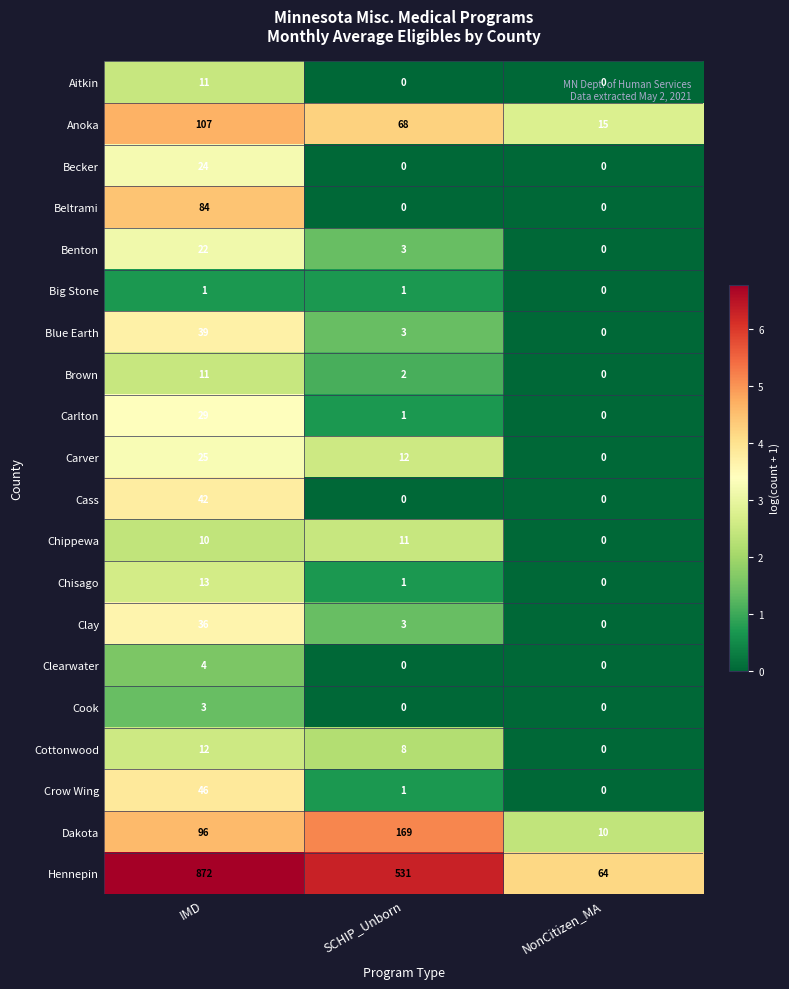

What is the spread (max minus min) of values at IMD?

871